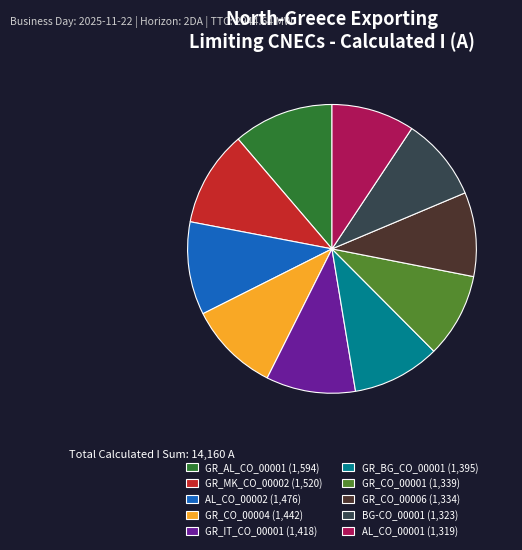

Is GR_CO_00004 (1,442) the majority of the pie?

No